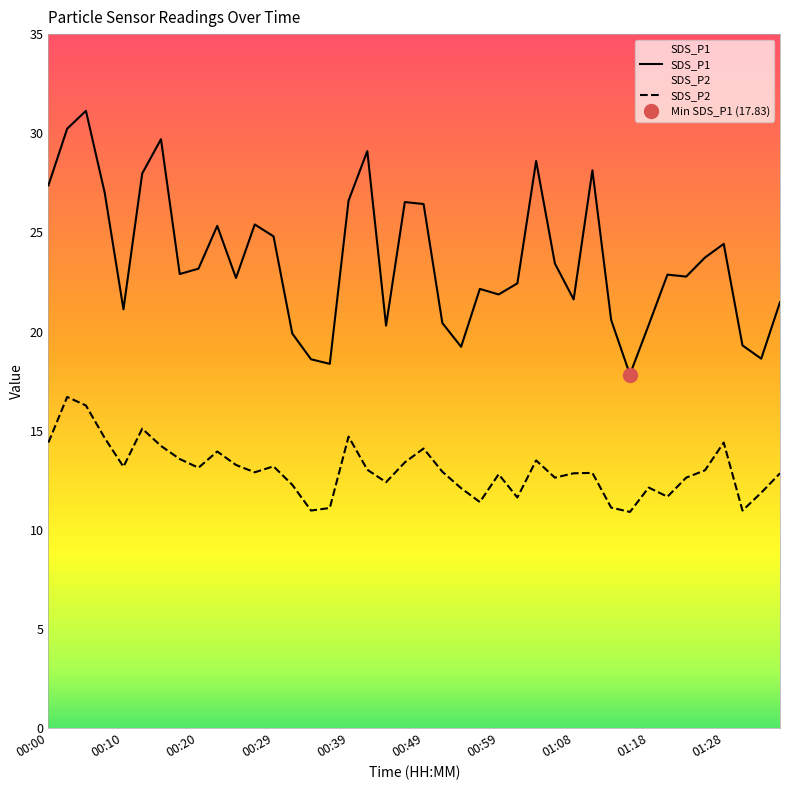

How many interior local peaks does the SDS_P1 series have?

11